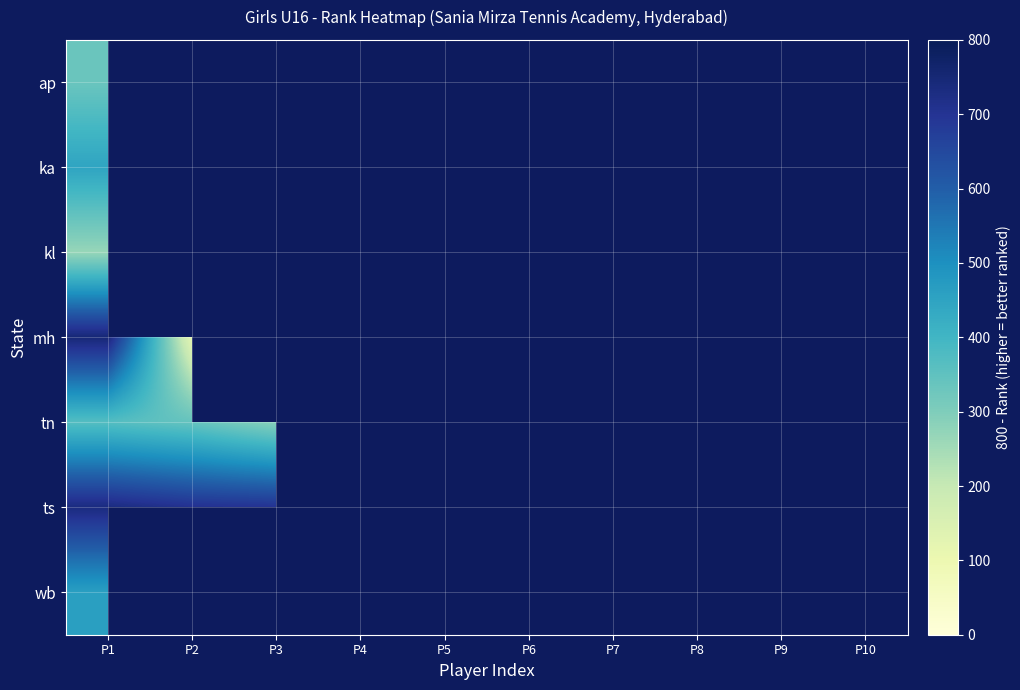

True or false: ka has a value of 447.0 at P1.

True